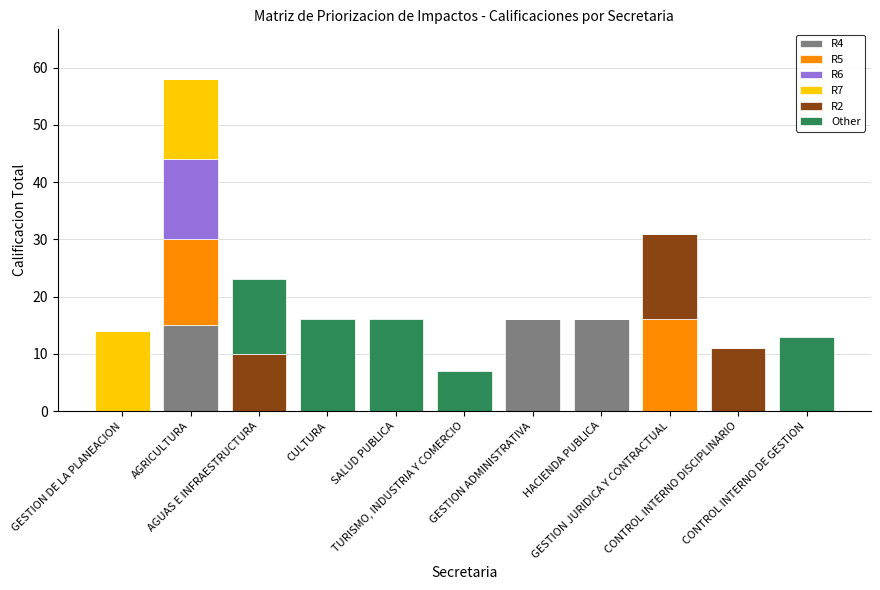

What is the sum of all R4 values?

47